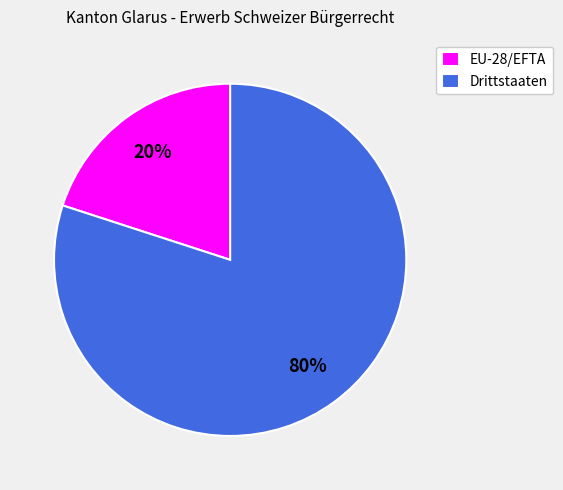

Which slice is the largest?

Drittstaaten